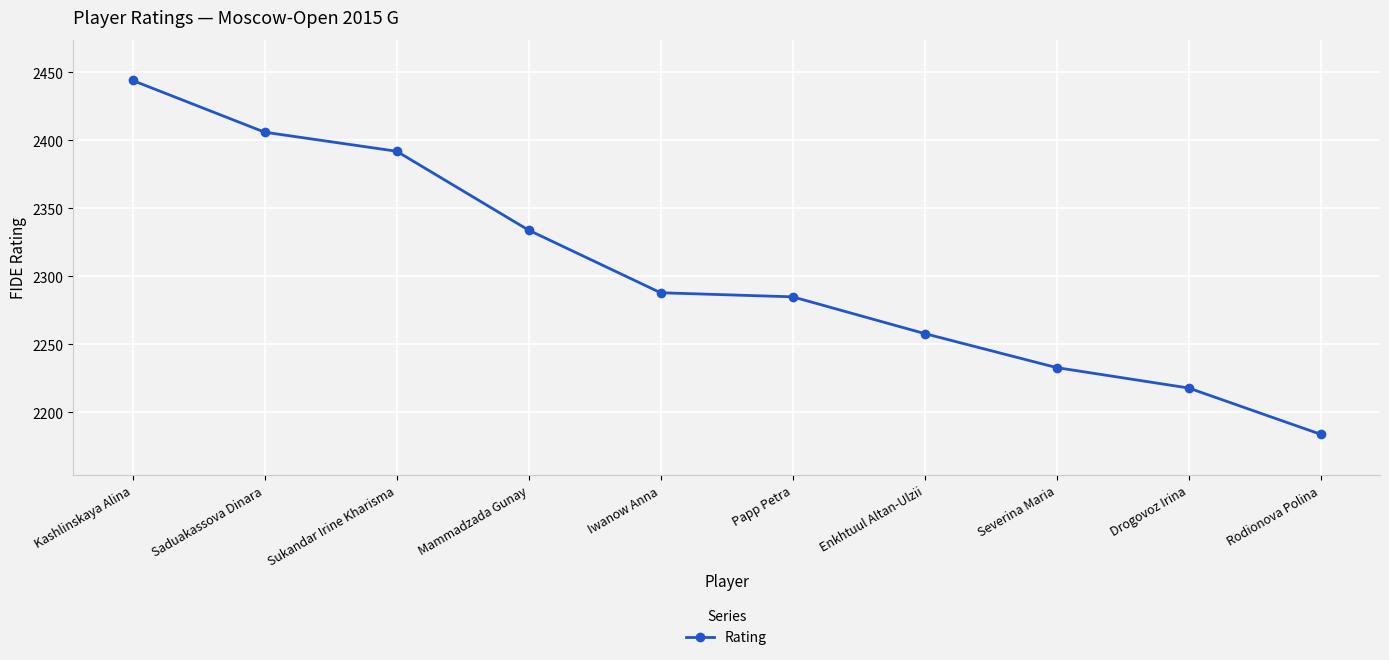

How many categories are shown in the chart?

10